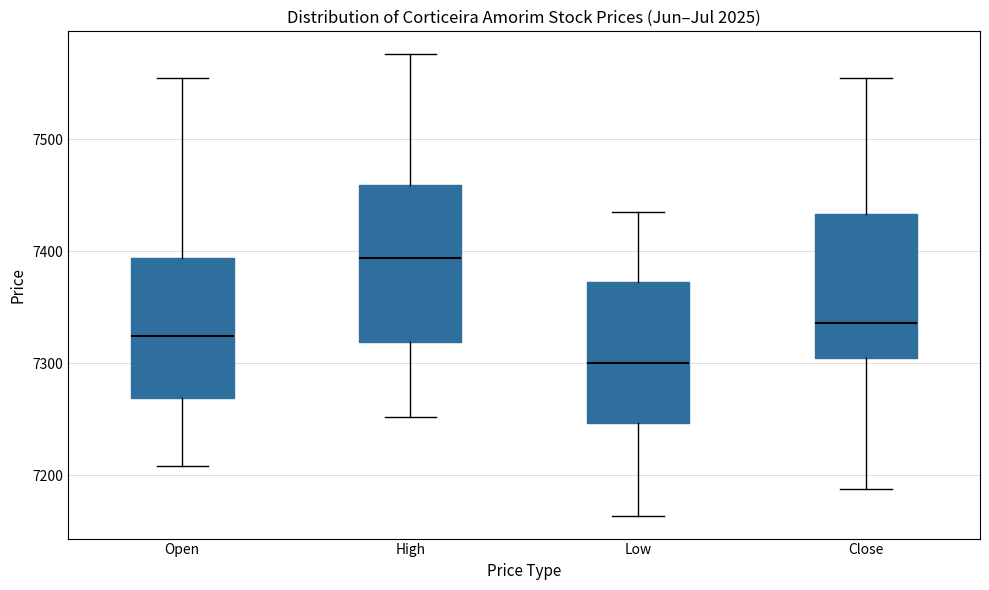

Reading left to right, transcribe this box plot: for each box, give where its median line is, the range the box spans, and where its two whiskers end, as read against the y-axis. The values are not printed on the chart, so give them approximately, as read against the axis.

Open: median 7320, box 7270 to 7390, whiskers 7210 to 7560
High: median 7390, box 7320 to 7460, whiskers 7250 to 7580
Low: median 7300, box 7250 to 7370, whiskers 7160 to 7440
Close: median 7340, box 7310 to 7430, whiskers 7190 to 7560